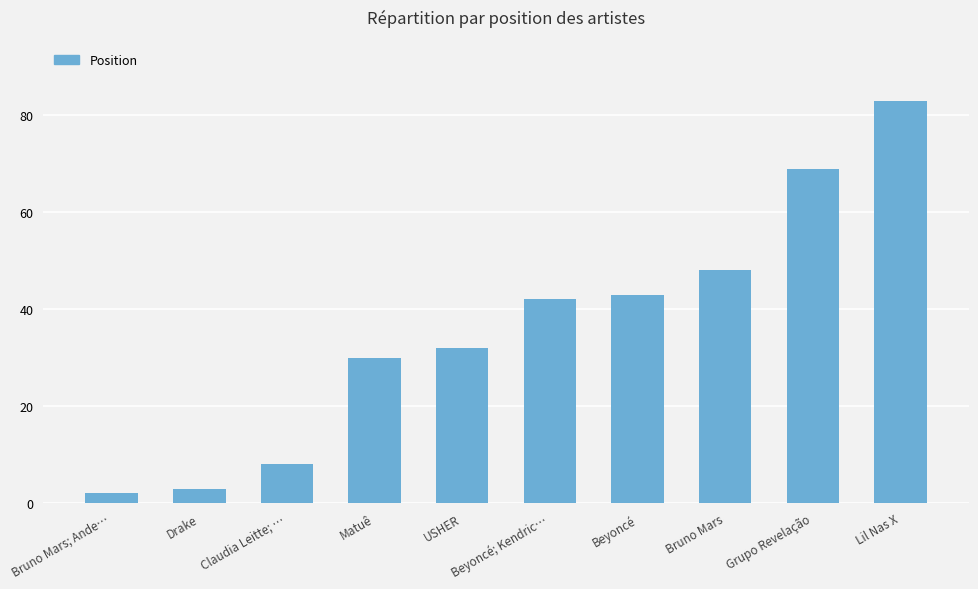

Reading left to right, transcribe all the data shown in this chart.

Bruno Mars; Ande…=2	Drake=3	Claudia Leitte; …=8	Matuê=30	USHER=32	Beyoncé; Kendric…=42	Beyoncé=43	Bruno Mars=48	Grupo Revelação=69	Lil Nas X=83